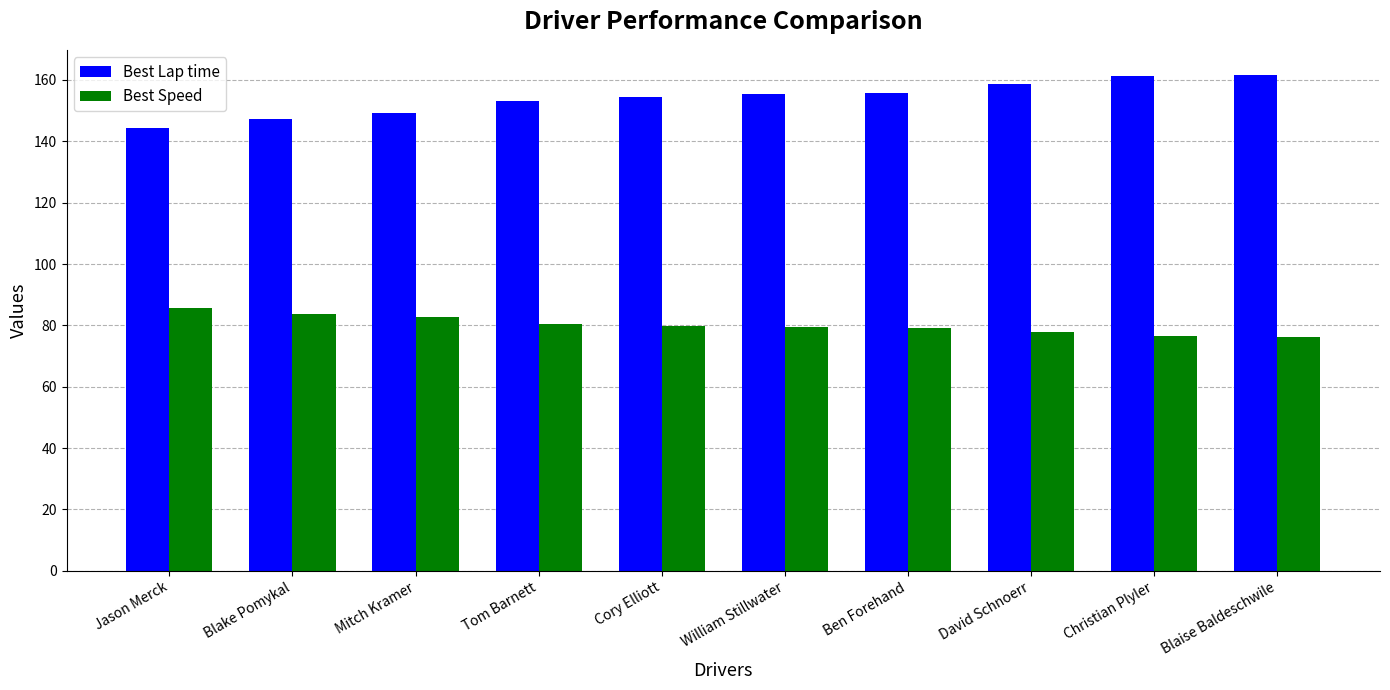

The value of Best Lap time at William Stillwater is 239.2. True or false?

False